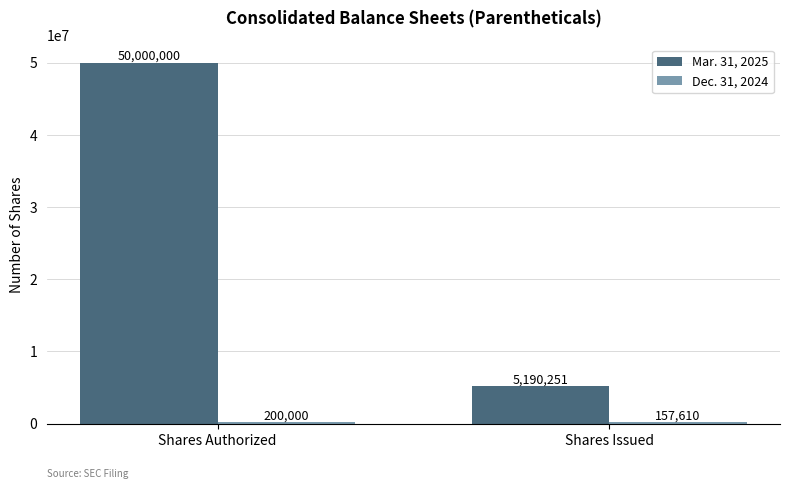

What is the maximum value shown in the chart?

50000000